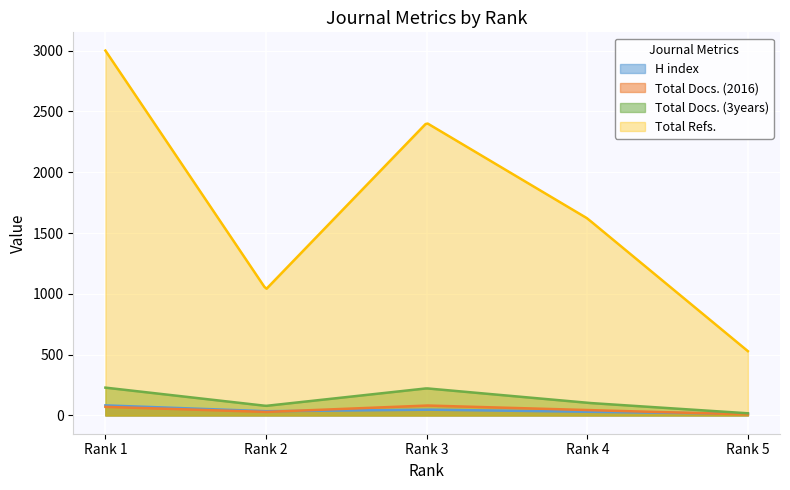

True or false: H index and Total Refs. intersect in this chart.

False